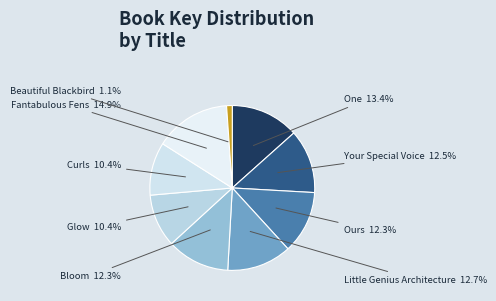

To the nearest percent, what percentage of the pie is Glow?

10%